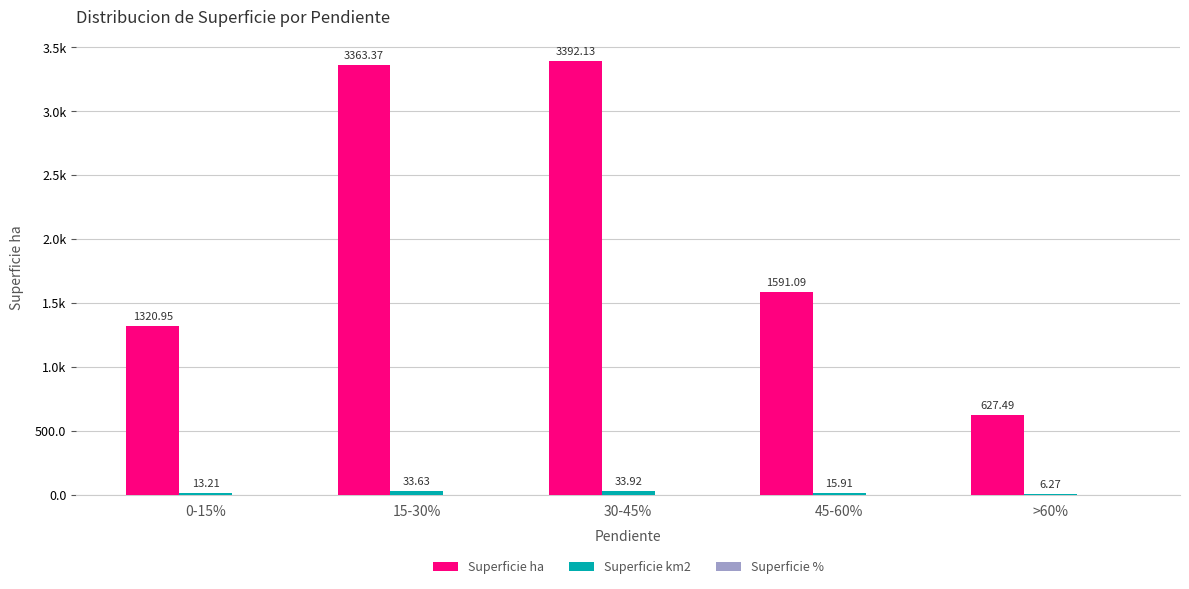

Are the bars horizontal?

No